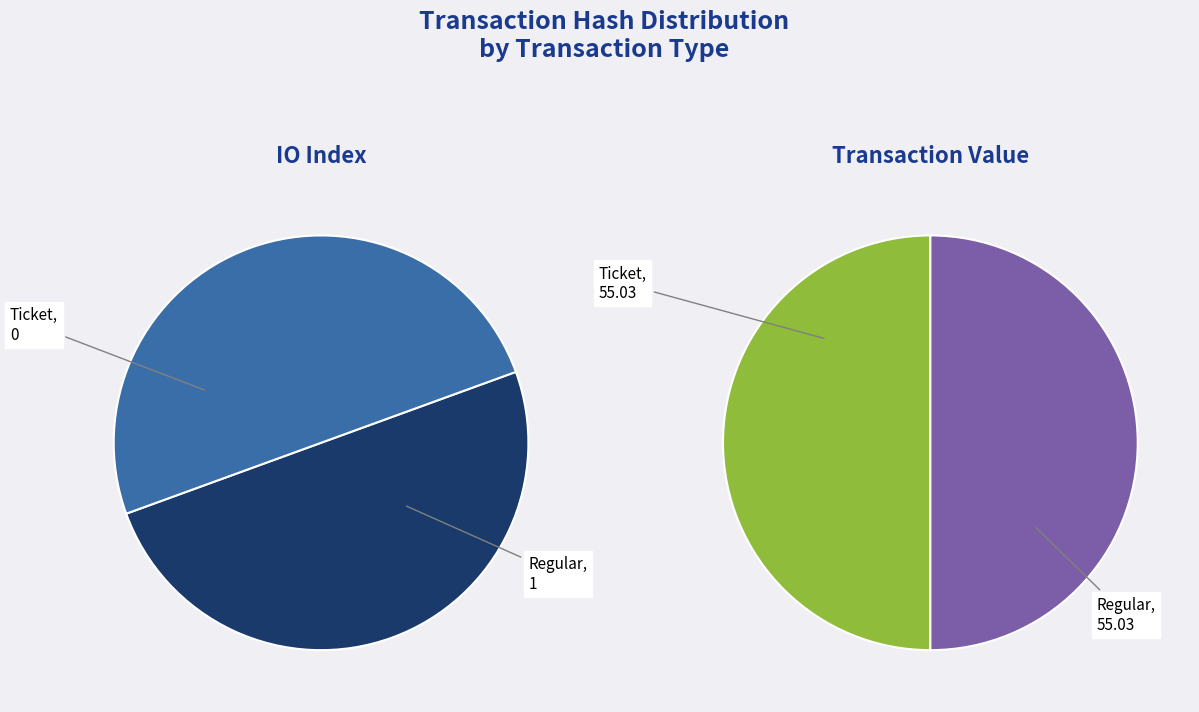

How many segments does this pie chart have?

2